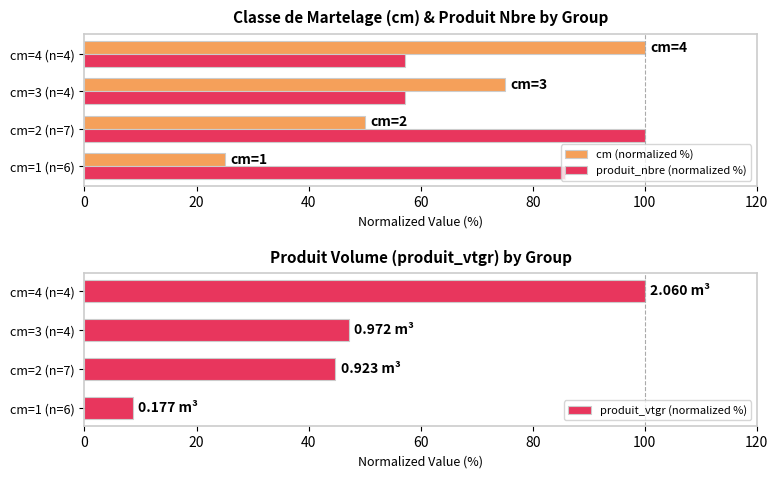

Are the bars horizontal?

Yes